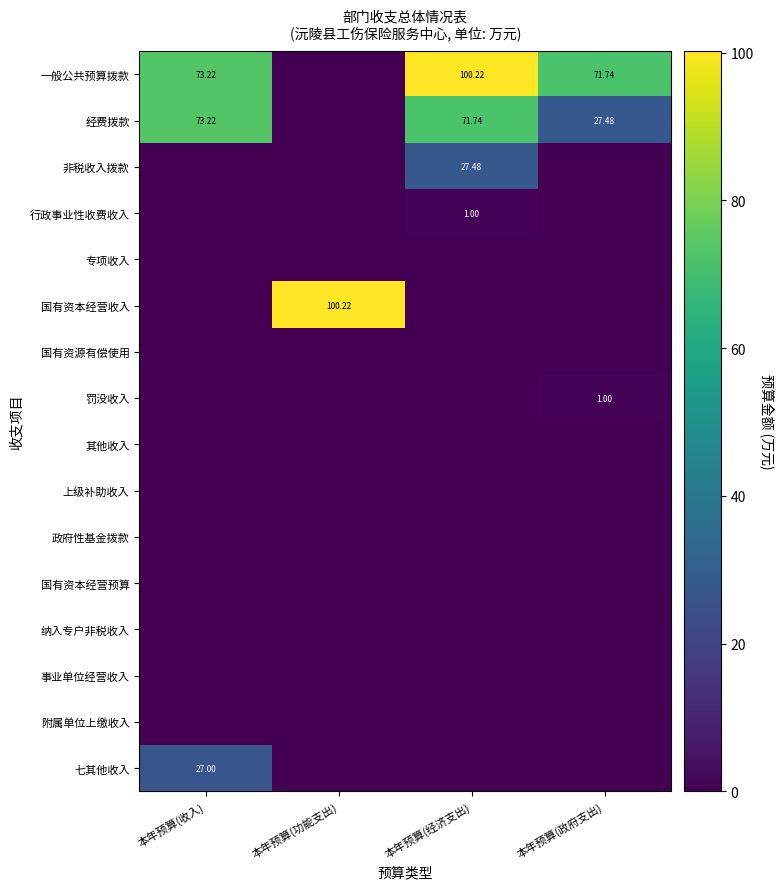

What is the difference between the maximum and second lowest values in the 经费拨款 series?

45.7